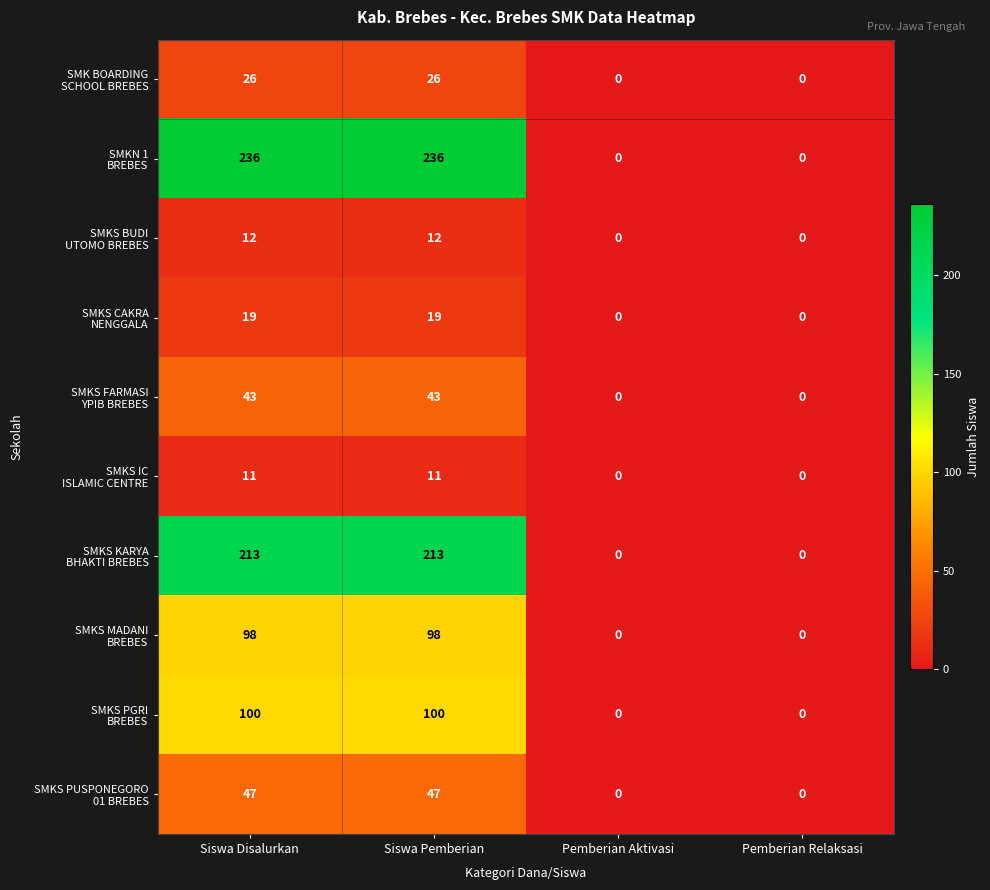

How many series are shown in this chart?

10